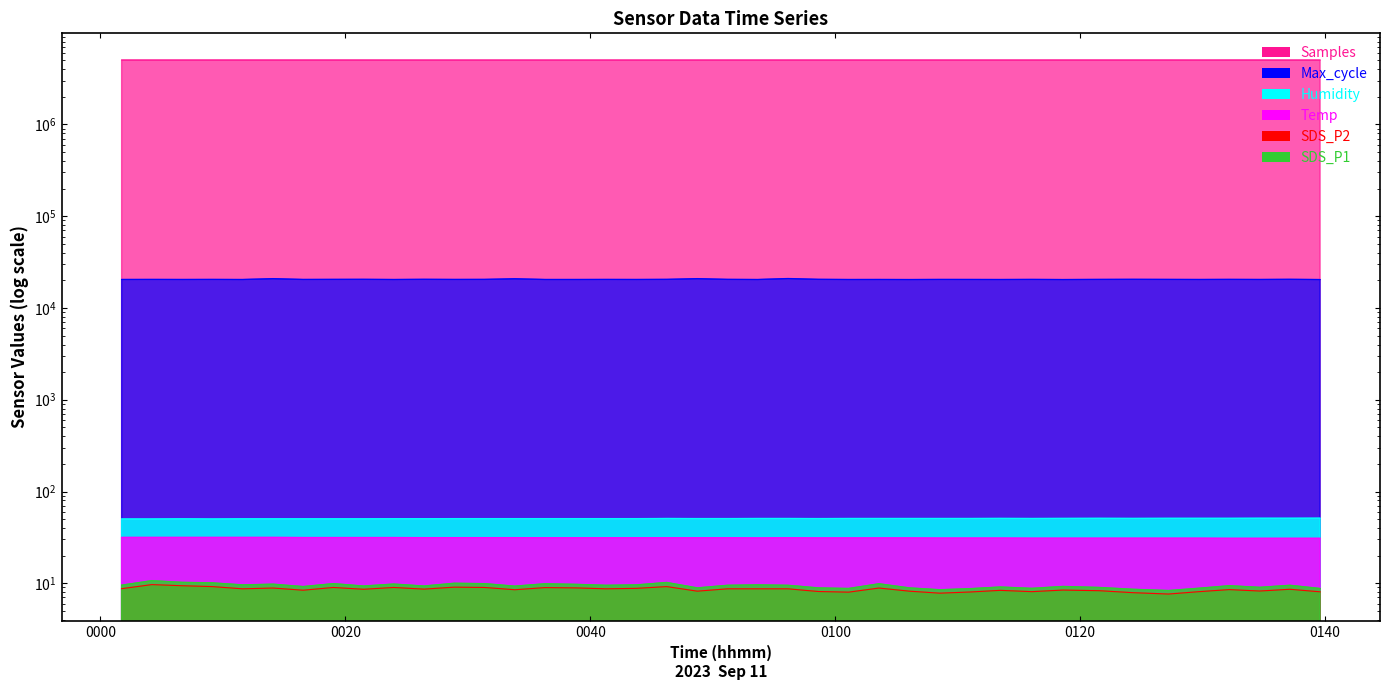

What is the sum of all Temp values?

1250.5